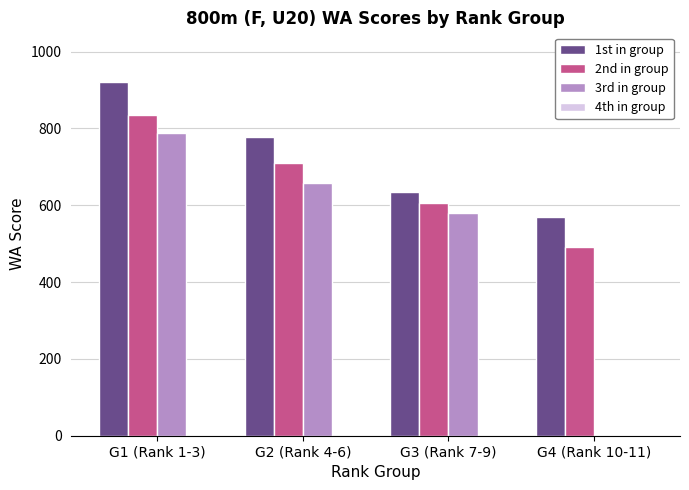

What value does the 3rd in group series have at G2 (Rank 4-6)?

658